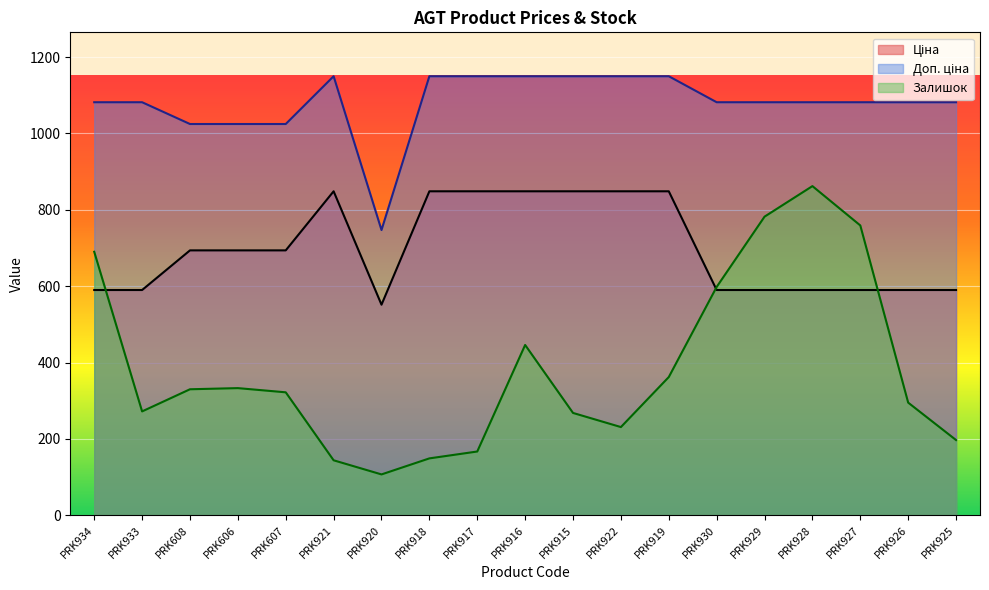

List the series in order of their peak value, highest first.

Доп. ціна, Залишок, Ціна